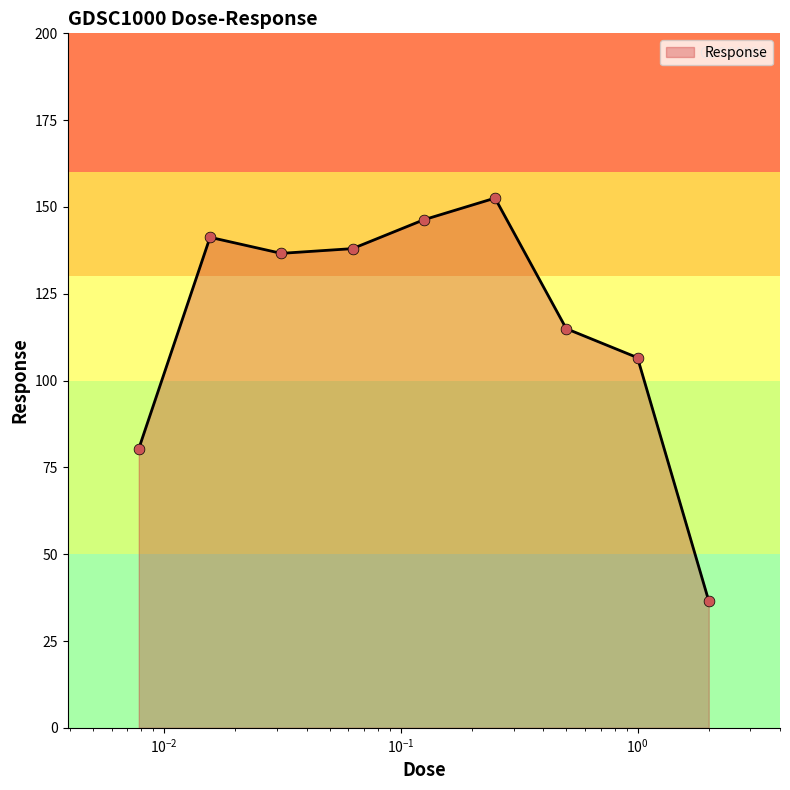

What is the smallest value displayed?

36.5